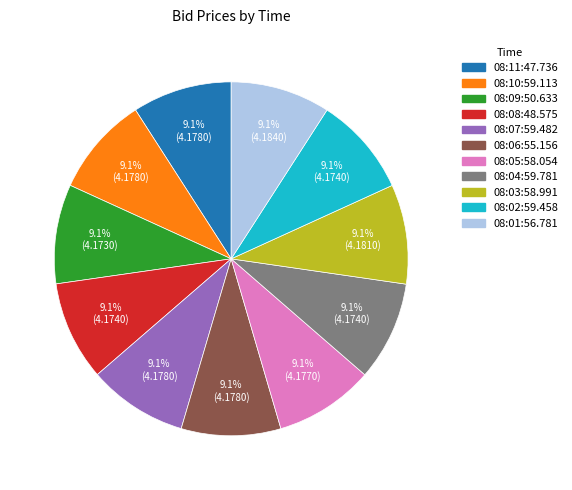

Combined, do 08:10:59.113 and 08:03:58.991 account for over 50%?

No